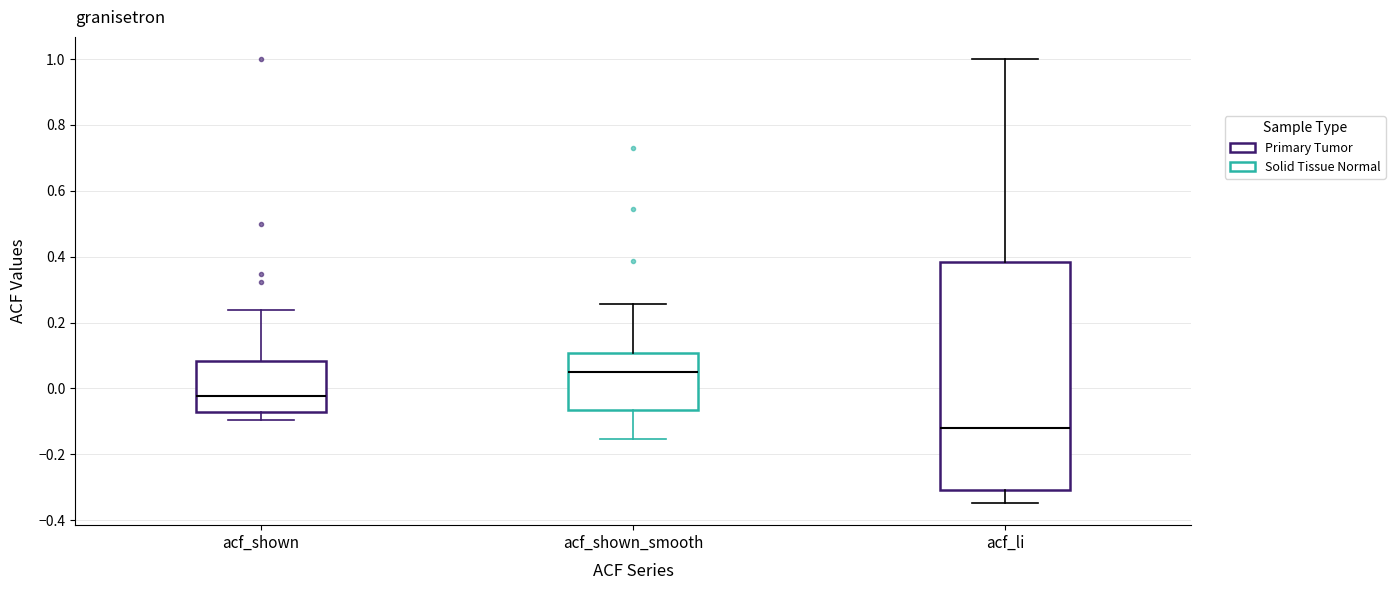

Comparing the boxes themselves (not the whiskers), which one is the tallest?

acf_li